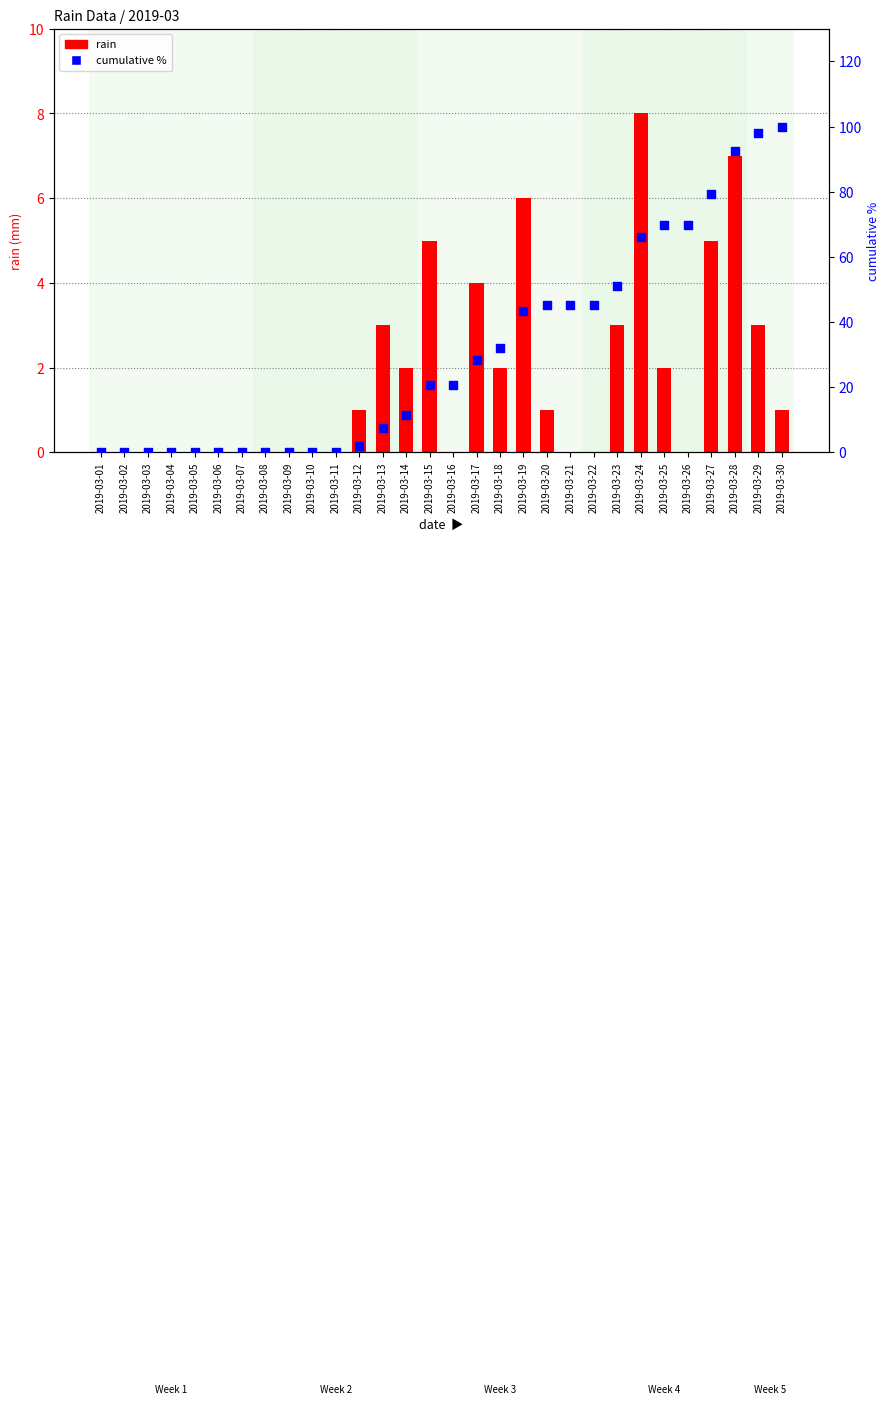

At how many categories does at least one series exceed 3?

18